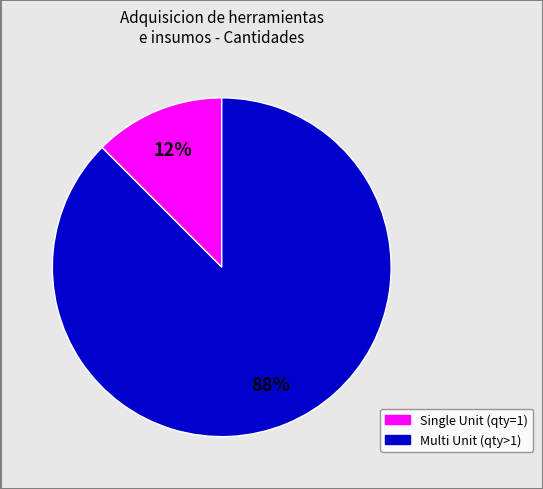

Does any single category account for the majority?

Yes